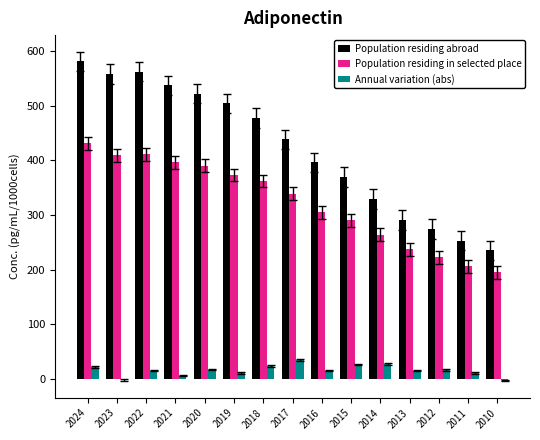

Does the chart contain stacked bars?

No